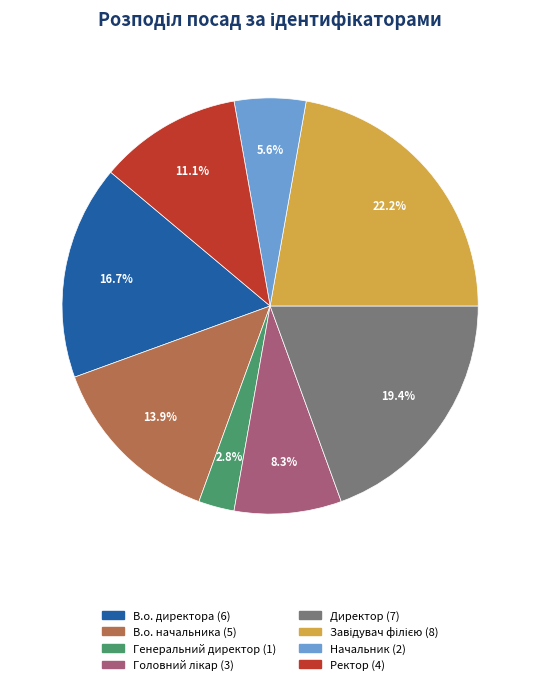

Which category has the smallest portion of the pie?

Генеральний директор